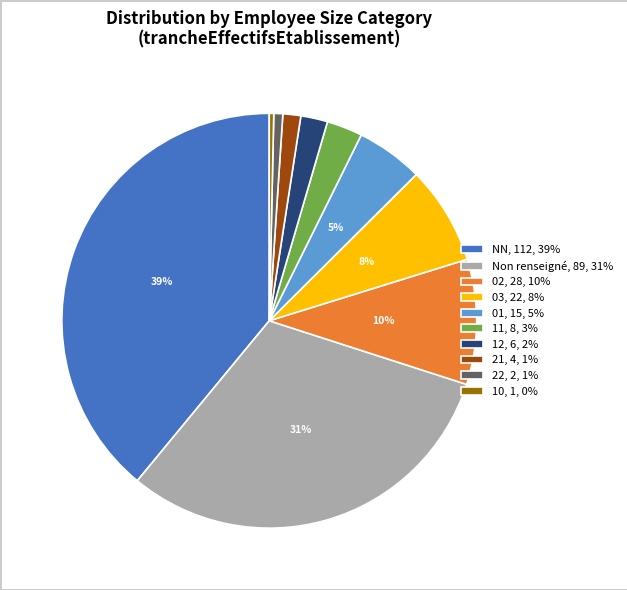

Count the number of slices in the pie.

10